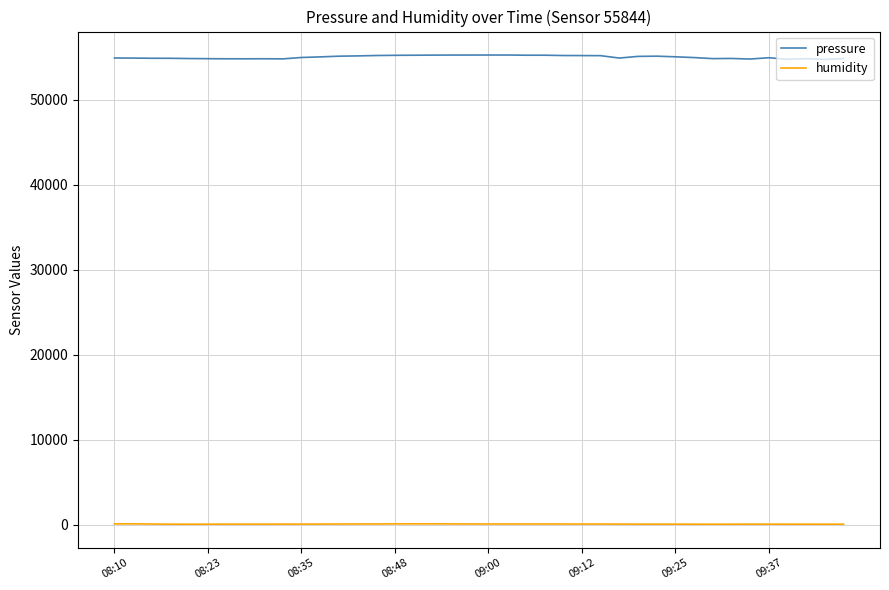

True or false: humidity and pressure intersect in this chart.

False